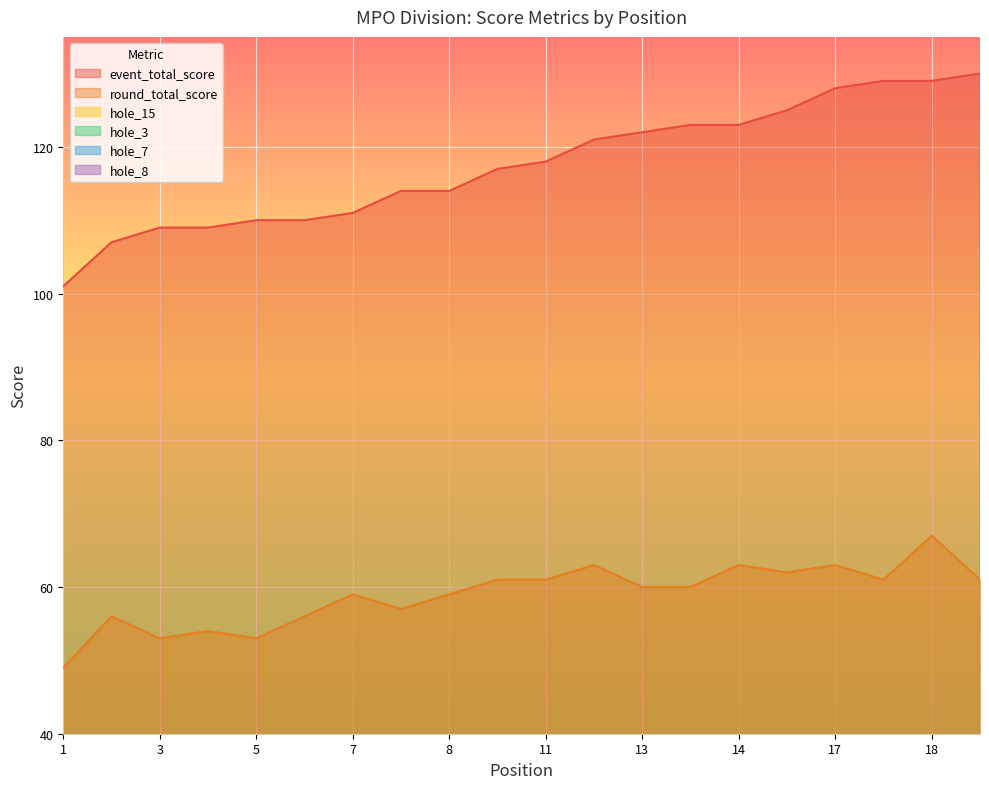

The value of event_total_score at 5 is 110. True or false?

True